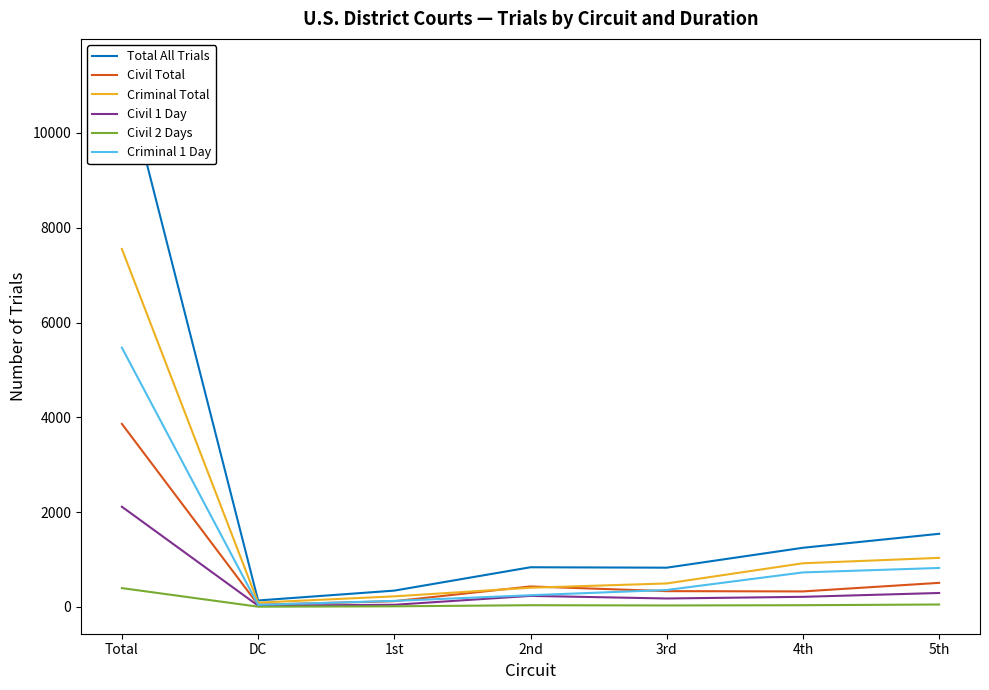

At which category does Civil 1 Day reach its first local peak?

2nd